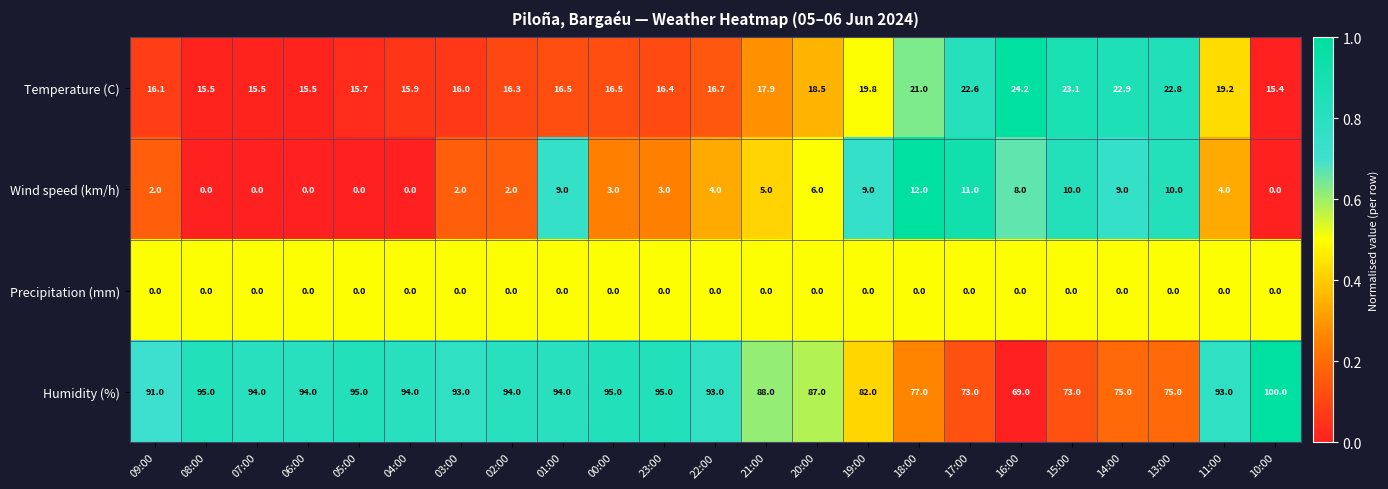

The Temperature (C) series shows 15.5 at 08:00. True or false?

True